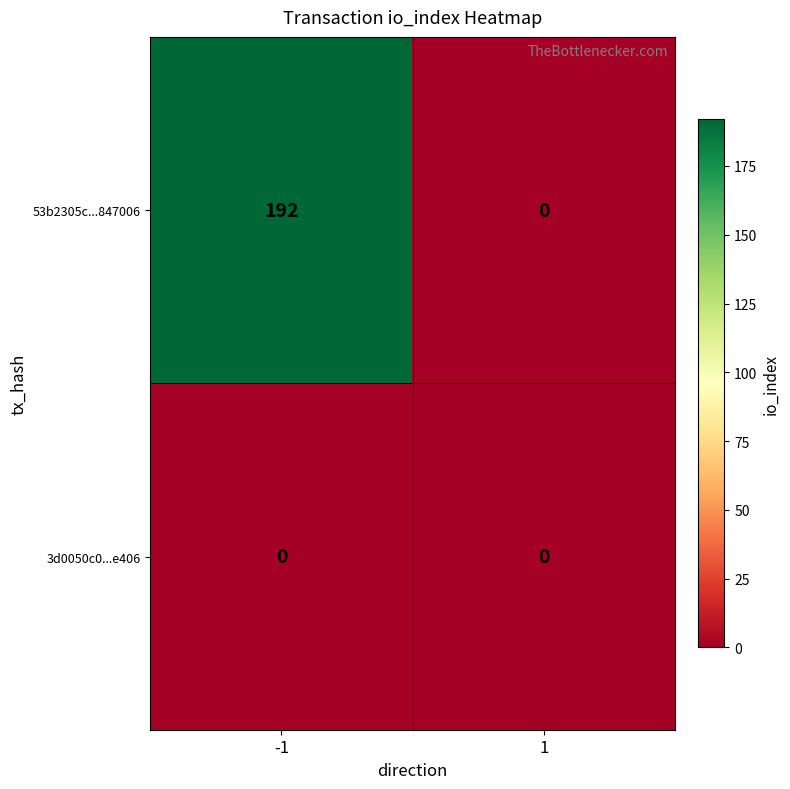

Which series has the largest range (max minus min)?

53b2305c...847006